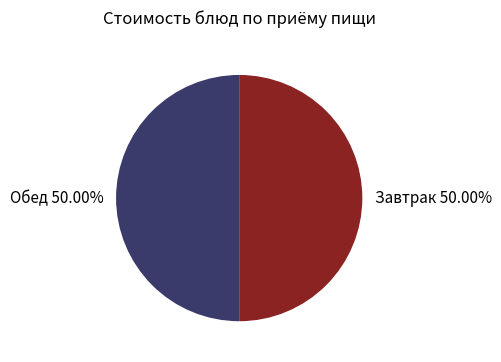

What is the ratio of the value at Обед 50.00% to the value at Завтрак 50.00%?

1.0